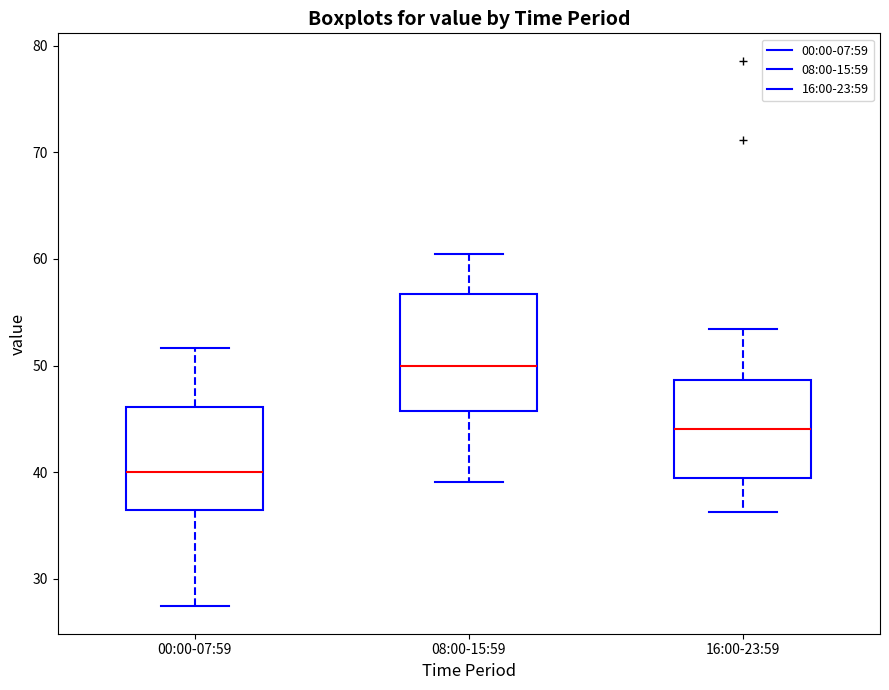

Reading left to right, transcribe this box plot: for each box, give where its median line is, the range the box spans, and where its two whiskers end, as read against the y-axis. The values are not printed on the chart, so give them approximately, as read against the axis.

00:00-07:59: median 40, box 36 to 46, whiskers 27 to 52
08:00-15:59: median 50, box 46 to 57, whiskers 39 to 60
16:00-23:59: median 44, box 39 to 49, whiskers 36 to 53